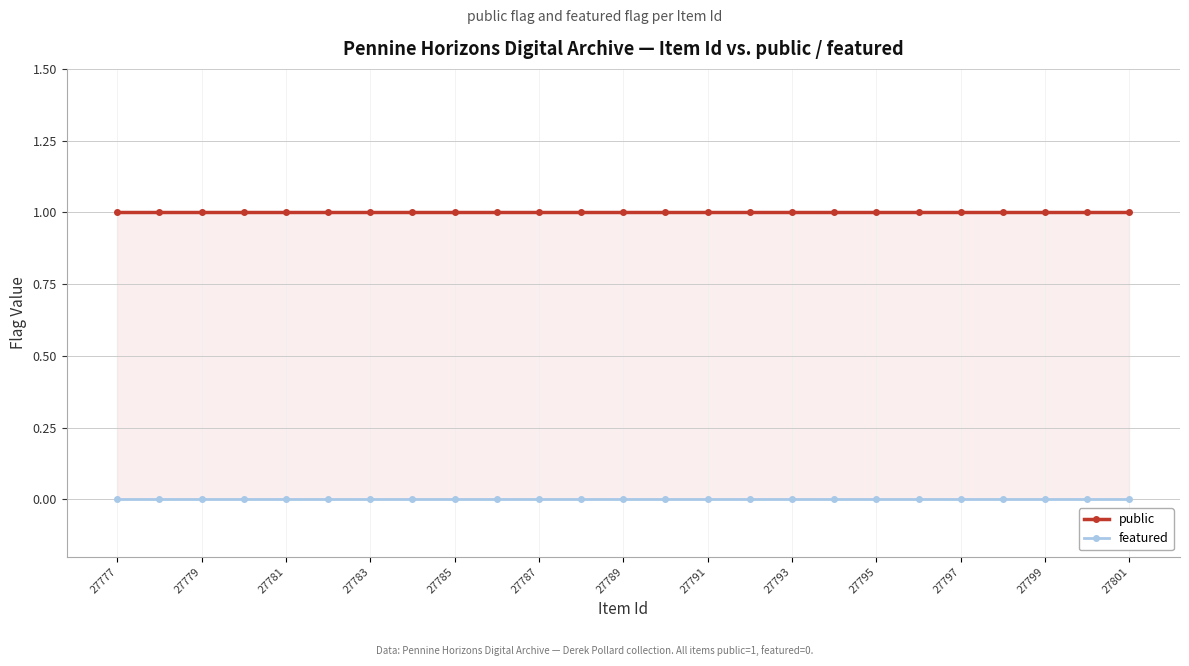

How many lines are shown in the chart?

2